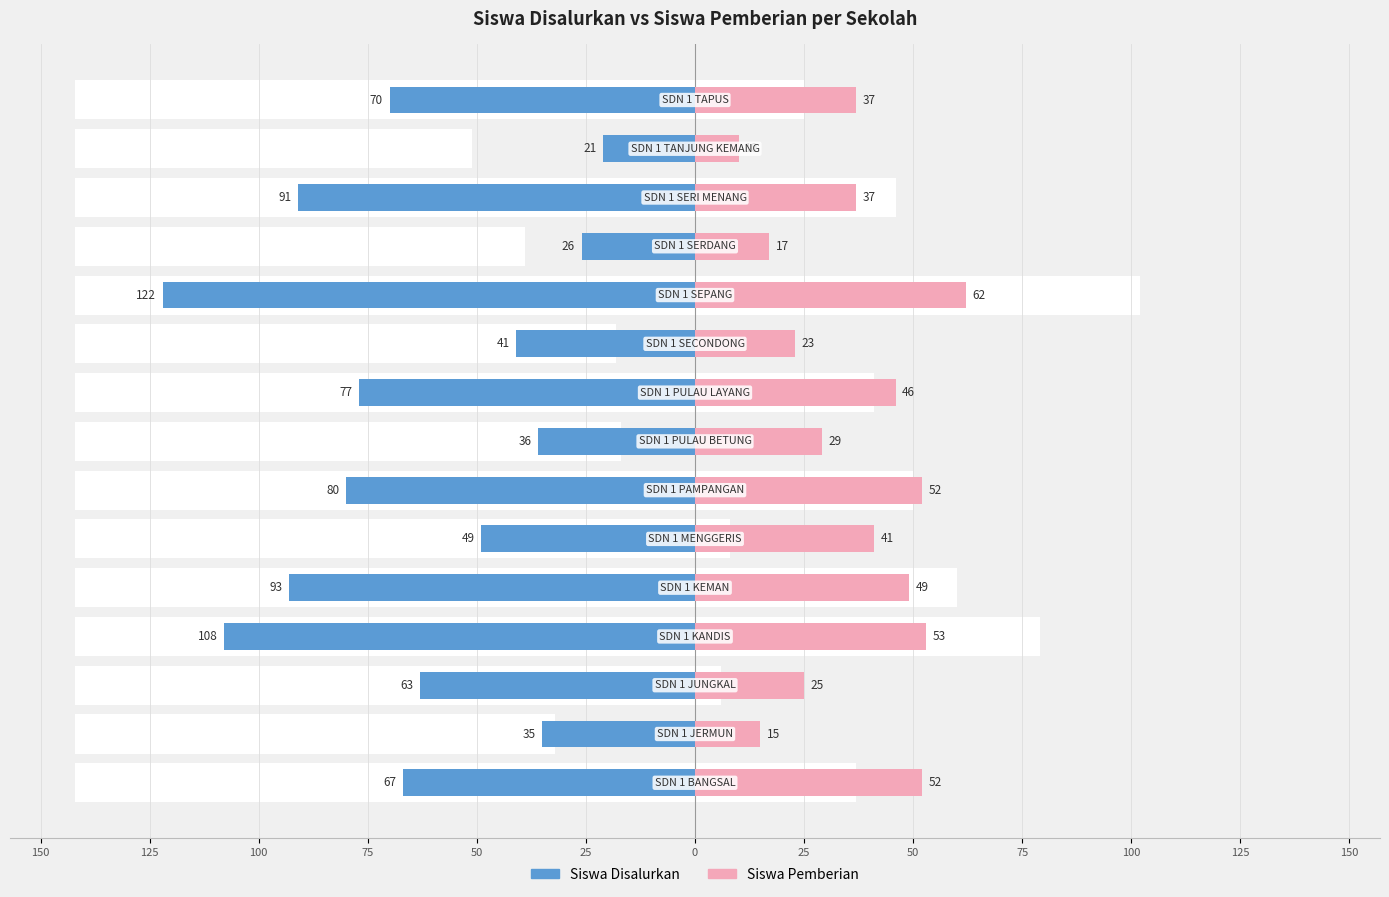

Are the bars grouped side by side (vs. stacked)?

Yes